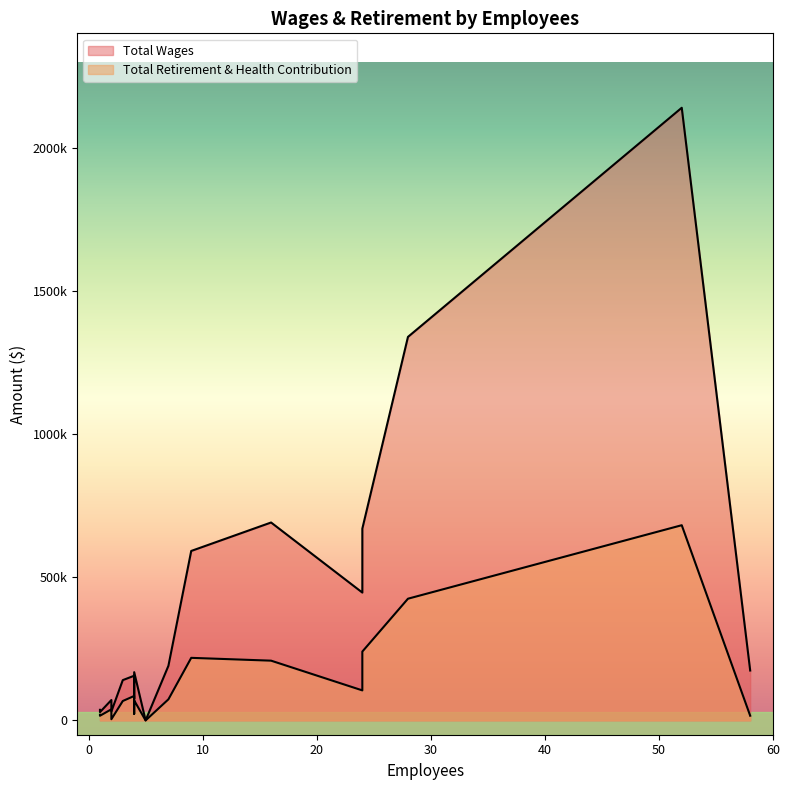

What is the maximum value for Total Retirement & Health Contribution?

681828